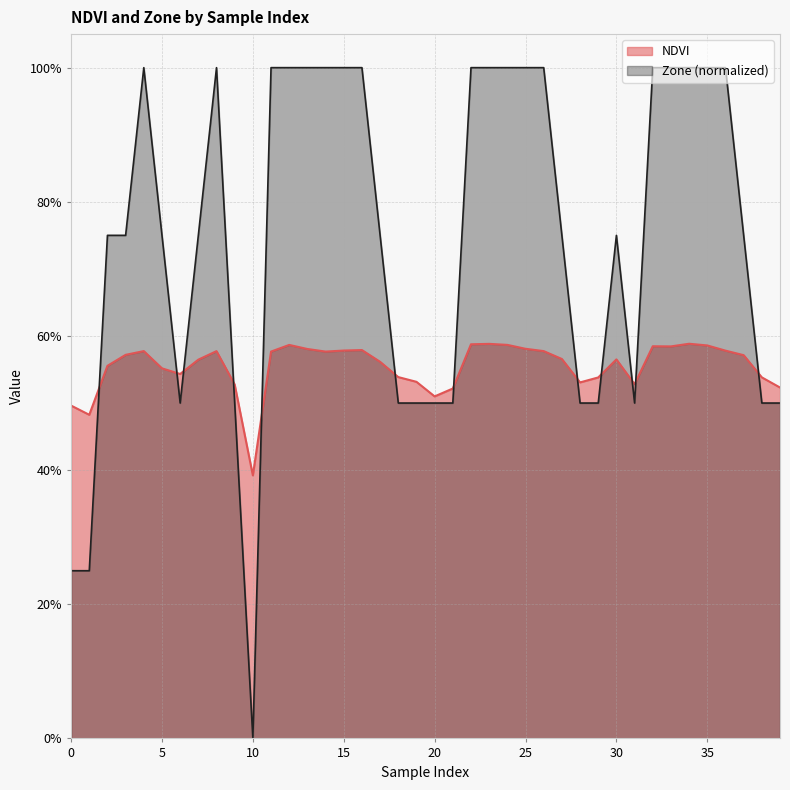

Count the NDVI values in the range 0 to 1.

40